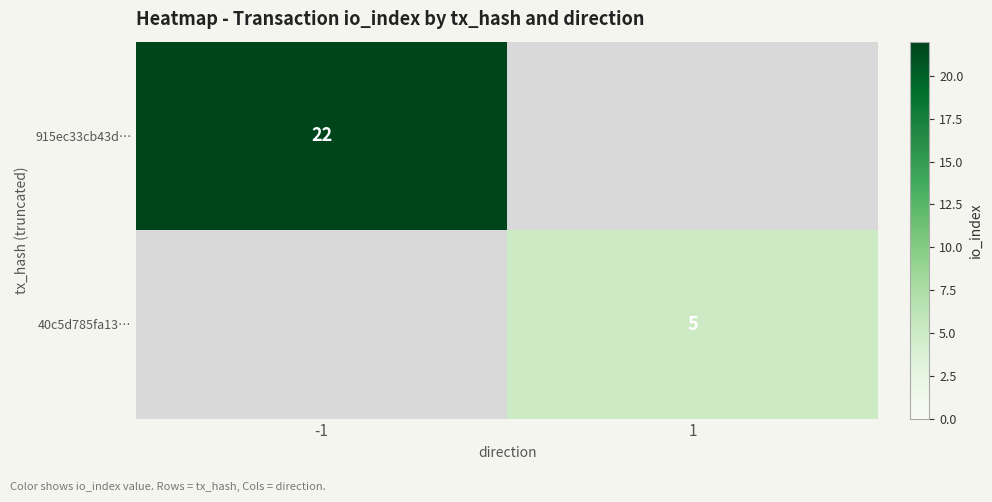

The 40c5d785fa13… series shows 3 at 1. True or false?

False